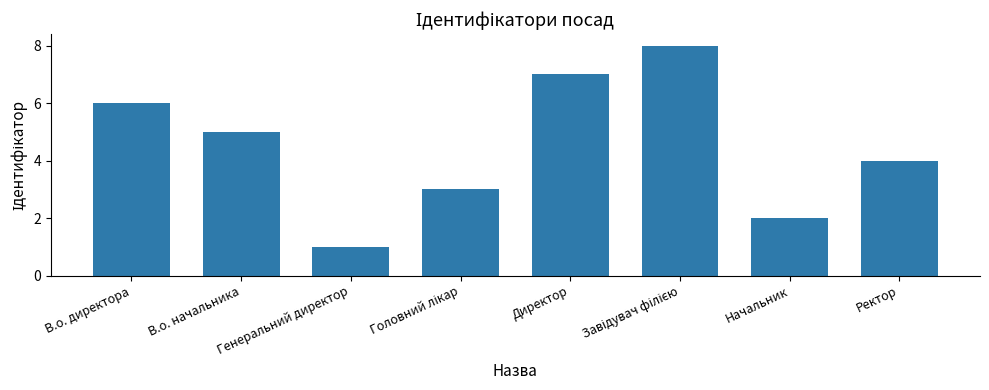

How many categories are shown in the chart?

8